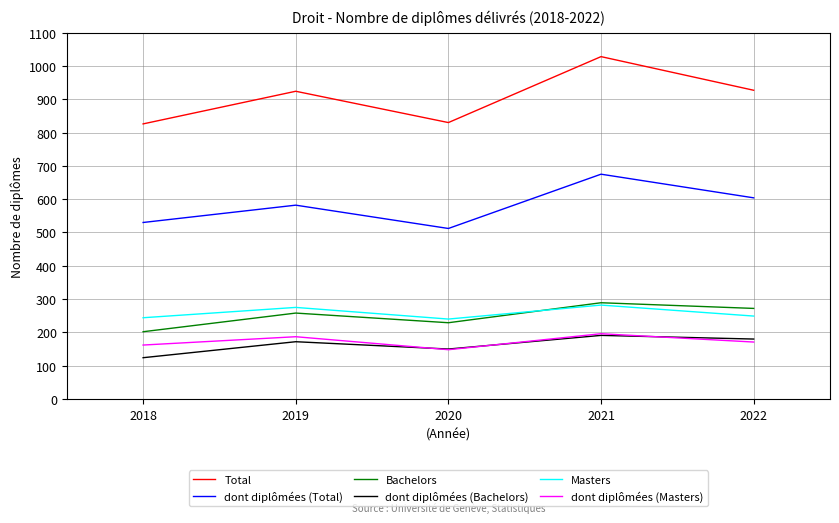

At which category does the chart reach its peak across all series?

2021